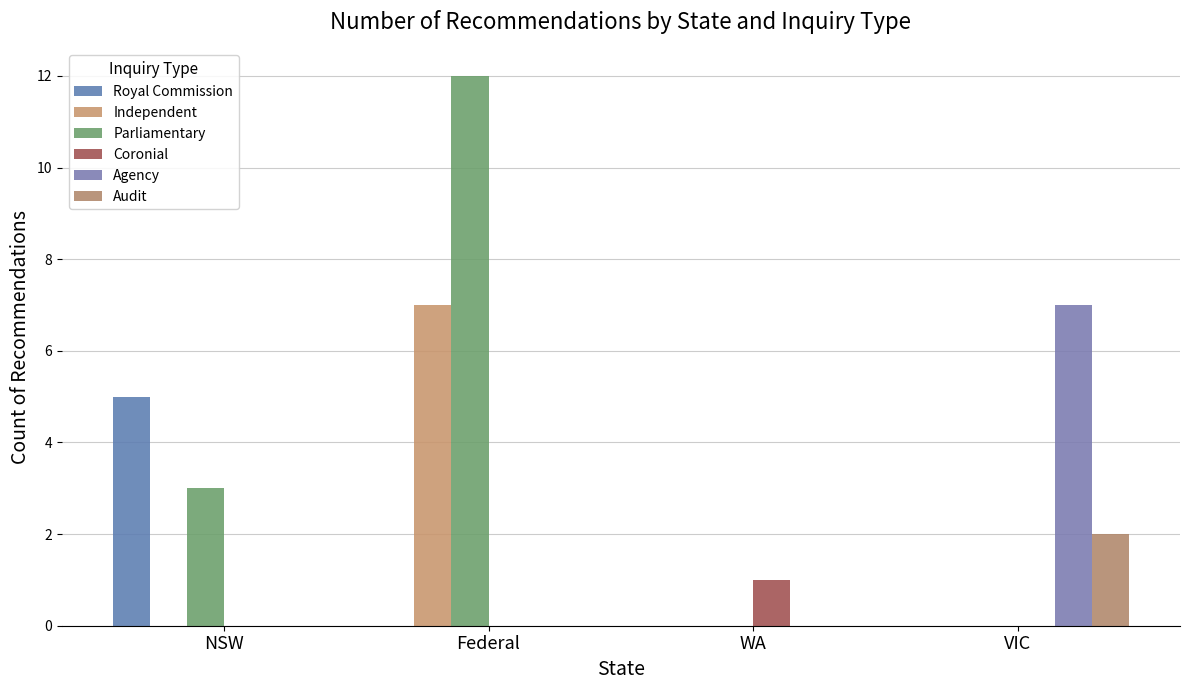

Which category has the highest value across all series?

Federal